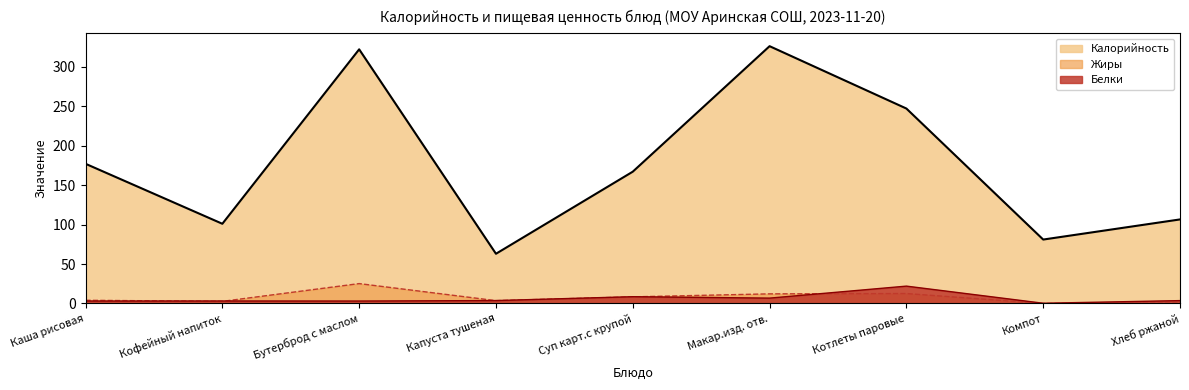

What is the difference between the Жиры values at Котлеты паровые and Кофейный напиток?

9.9